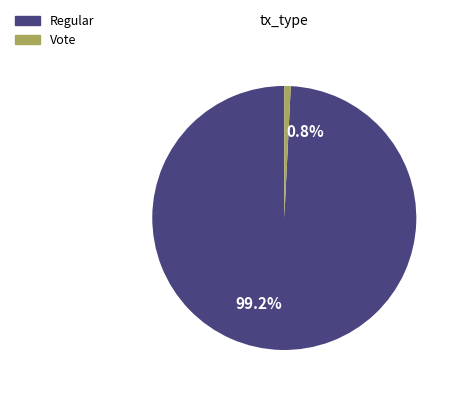

What percentage is NOT represented by Vote?

99.2%